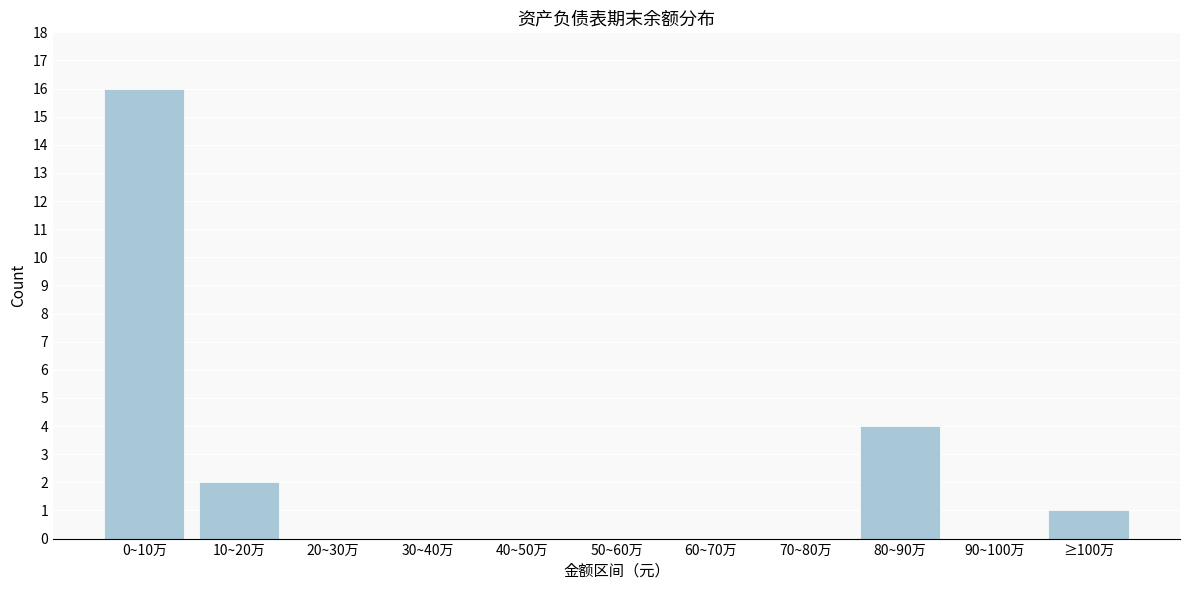

Reading left to right, what are all the values shown in this chart?

0~10万=16	10~20万=2	20~30万=0	30~40万=0	40~50万=0	50~60万=0	60~70万=0	70~80万=0	80~90万=4	90~100万=0	≥100万=1